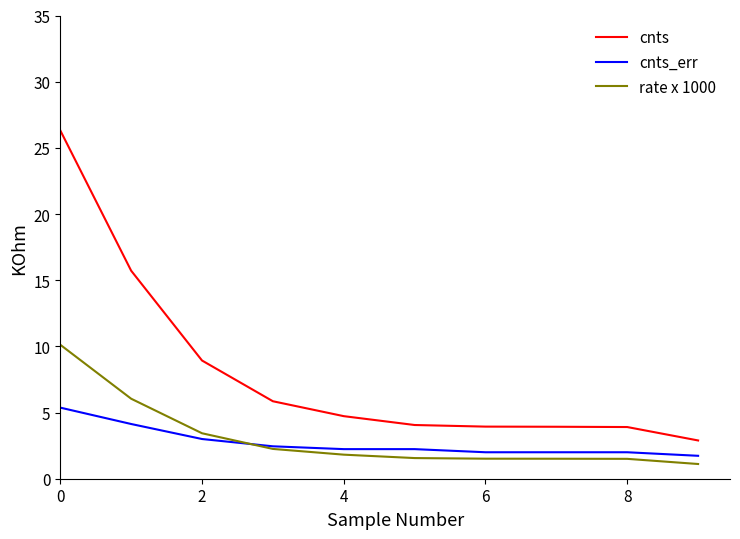

What is the maximum value shown in the chart?

26.3